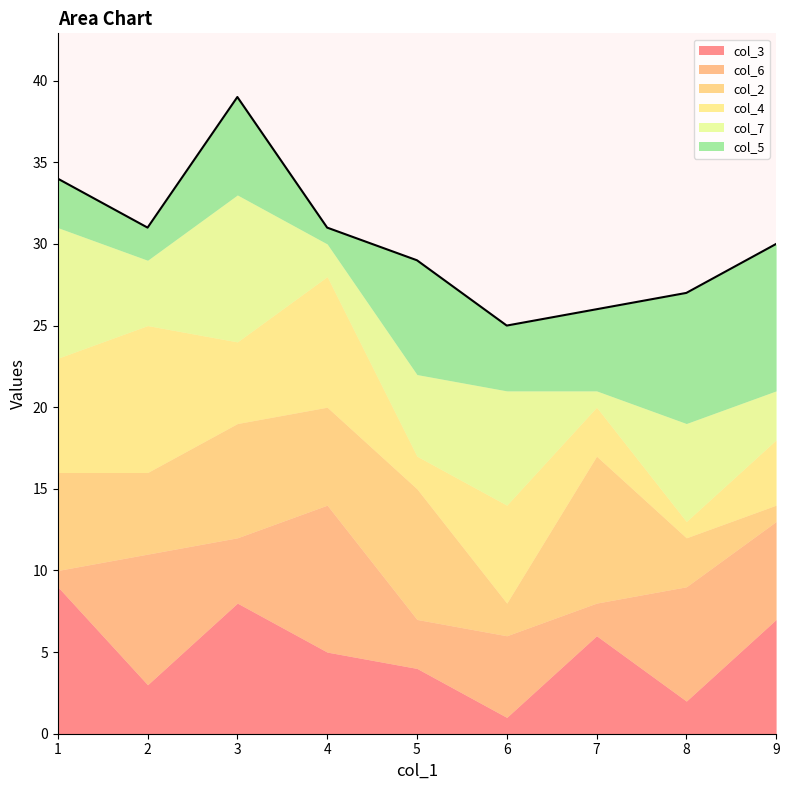

What is the average value of the col_7 series?

5